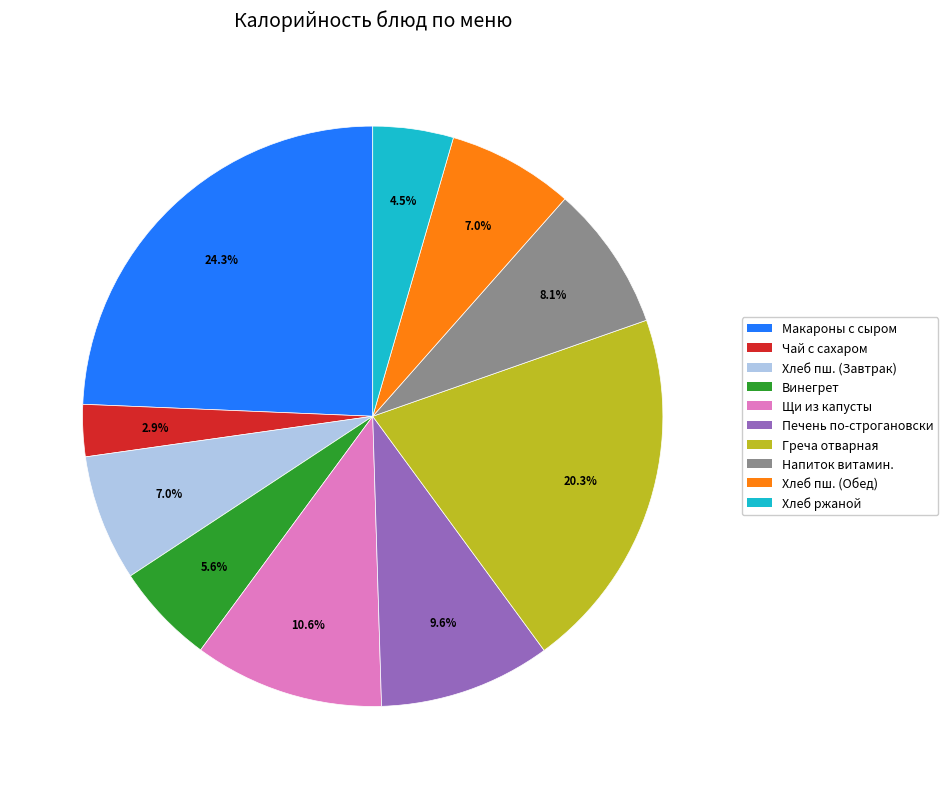

Is there any slice that represents more than half of the pie?

No